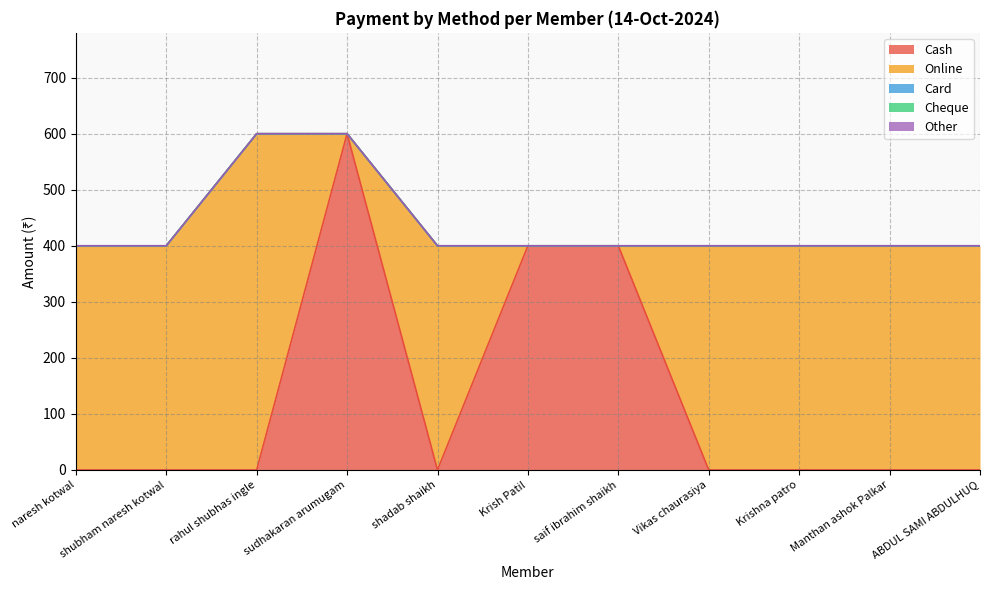

Reading right to left, transcribe all the data shown in this chart.

Cash: ABDUL SAMI ABDULHUQ=0	Manthan ashok Palkar=0	Krishna patro=0	Vikas chaurasiya=0	saif ibrahim shaikh=400	Krish Patil=400	shadab shaikh=0	sudhakaran arumugam=600	rahul shubhas ingle=0	shubham naresh kotwal=0	naresh kotwal=0
Online: ABDUL SAMI ABDULHUQ=400	Manthan ashok Palkar=400	Krishna patro=400	Vikas chaurasiya=400	saif ibrahim shaikh=0	Krish Patil=0	shadab shaikh=400	sudhakaran arumugam=0	rahul shubhas ingle=600	shubham naresh kotwal=400	naresh kotwal=400
Card: ABDUL SAMI ABDULHUQ=0	Manthan ashok Palkar=0	Krishna patro=0	Vikas chaurasiya=0	saif ibrahim shaikh=0	Krish Patil=0	shadab shaikh=0	sudhakaran arumugam=0	rahul shubhas ingle=0	shubham naresh kotwal=0	naresh kotwal=0
Cheque: ABDUL SAMI ABDULHUQ=0	Manthan ashok Palkar=0	Krishna patro=0	Vikas chaurasiya=0	saif ibrahim shaikh=0	Krish Patil=0	shadab shaikh=0	sudhakaran arumugam=0	rahul shubhas ingle=0	shubham naresh kotwal=0	naresh kotwal=0
Other: ABDUL SAMI ABDULHUQ=0	Manthan ashok Palkar=0	Krishna patro=0	Vikas chaurasiya=0	saif ibrahim shaikh=0	Krish Patil=0	shadab shaikh=0	sudhakaran arumugam=0	rahul shubhas ingle=0	shubham naresh kotwal=0	naresh kotwal=0